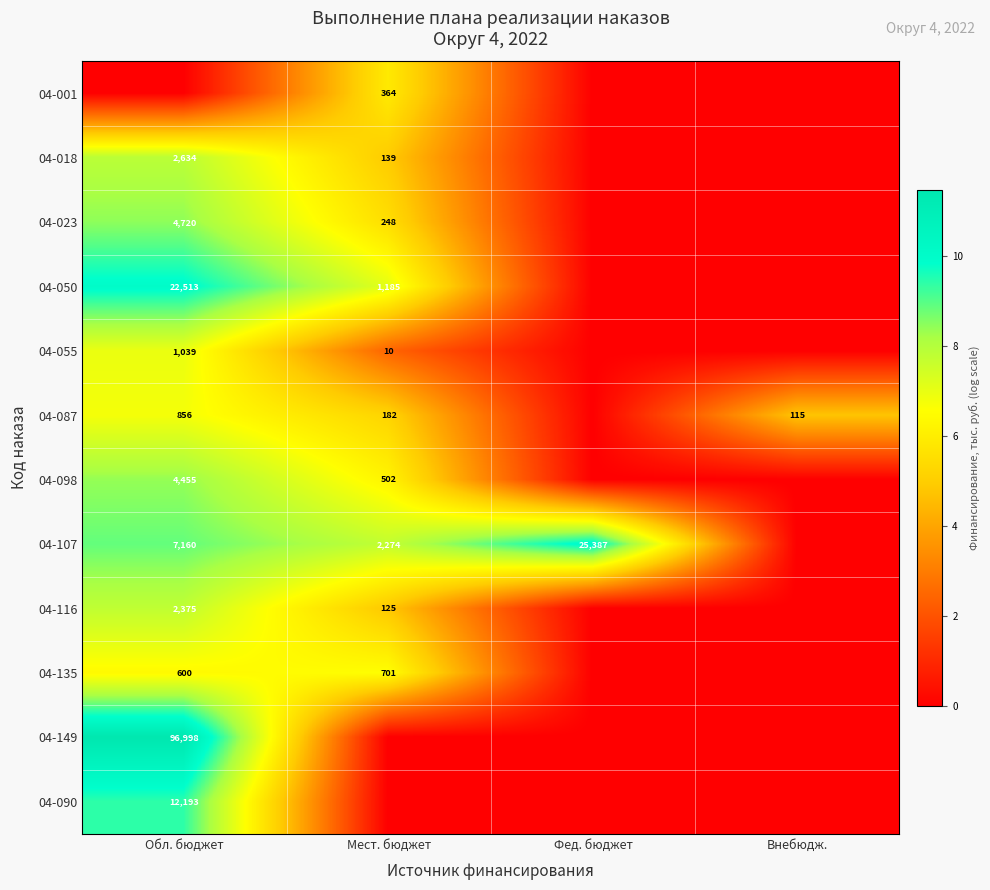

True or false: 04-055 has a value of 3.0 at Обл. бюджет.

False